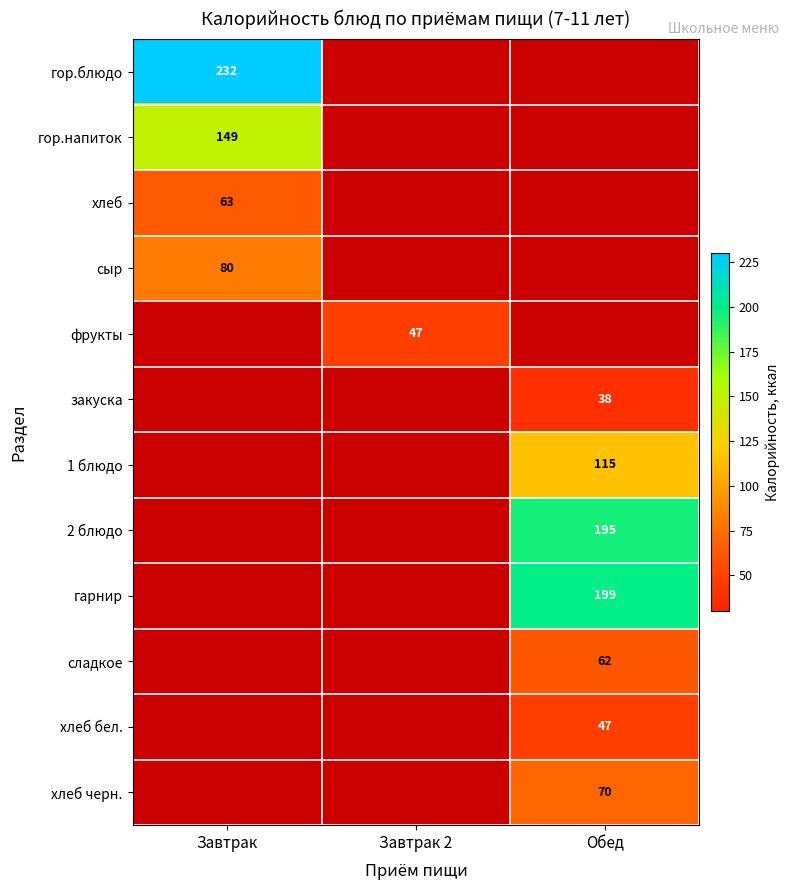

How many categories are shown in the chart?

3